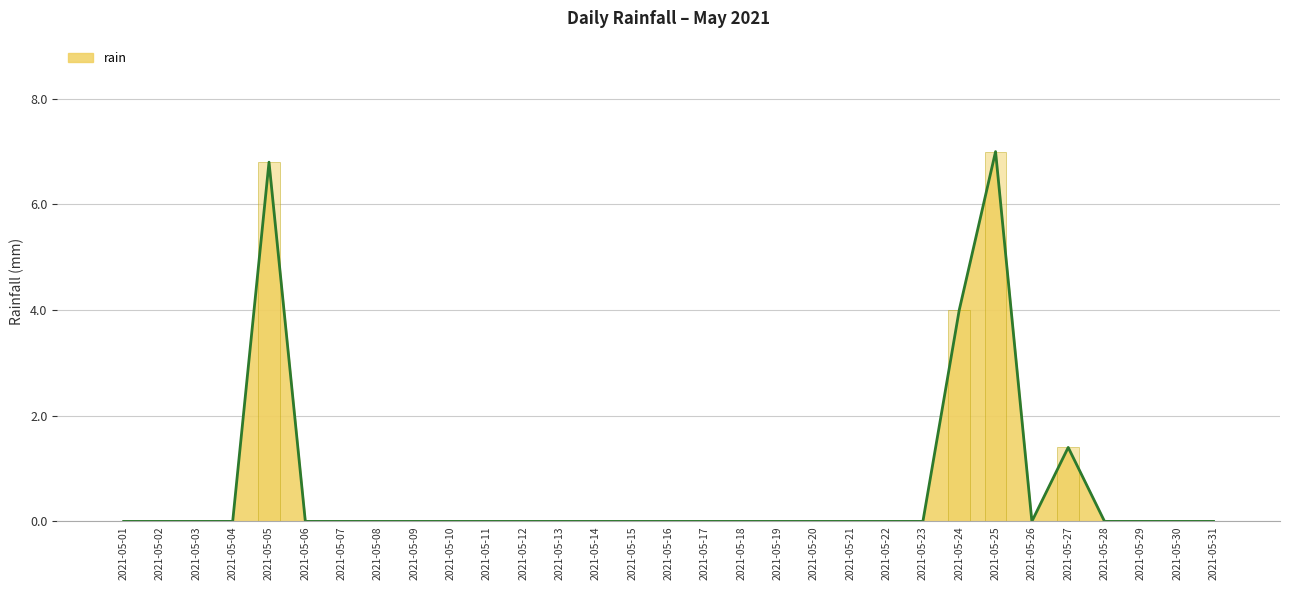

What is the sum of all values?

19.2